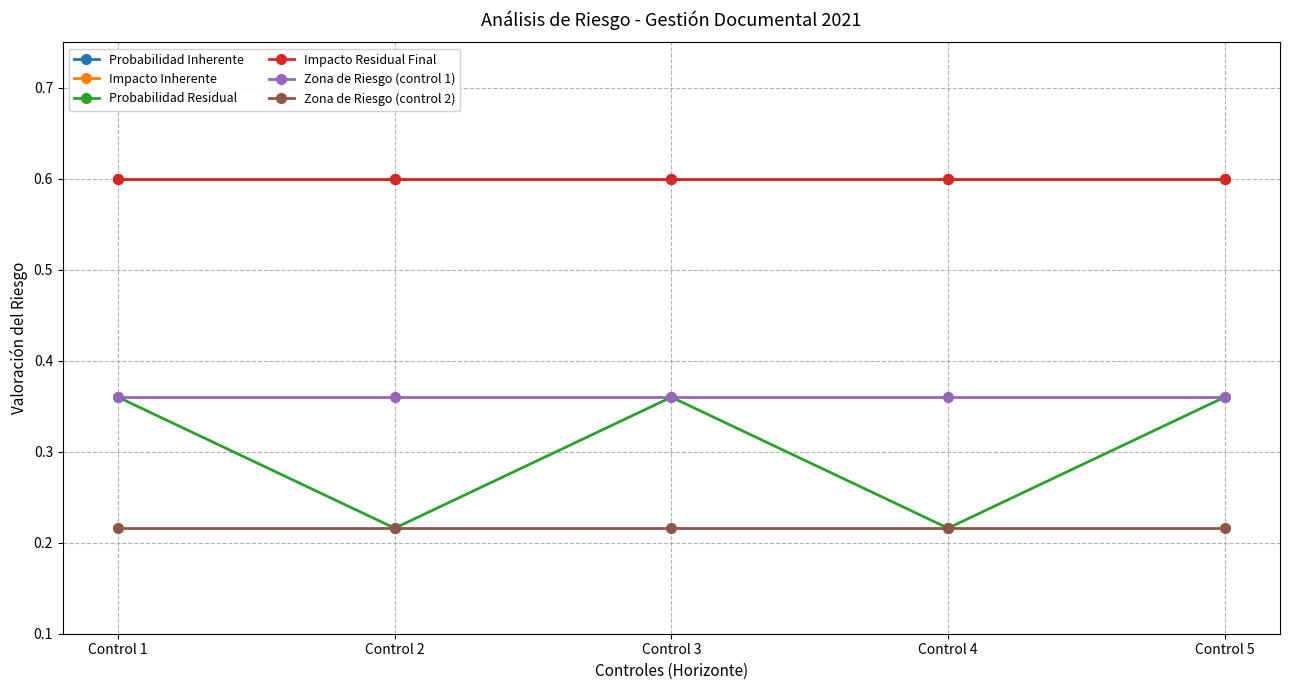

How many lines are shown in the chart?

6